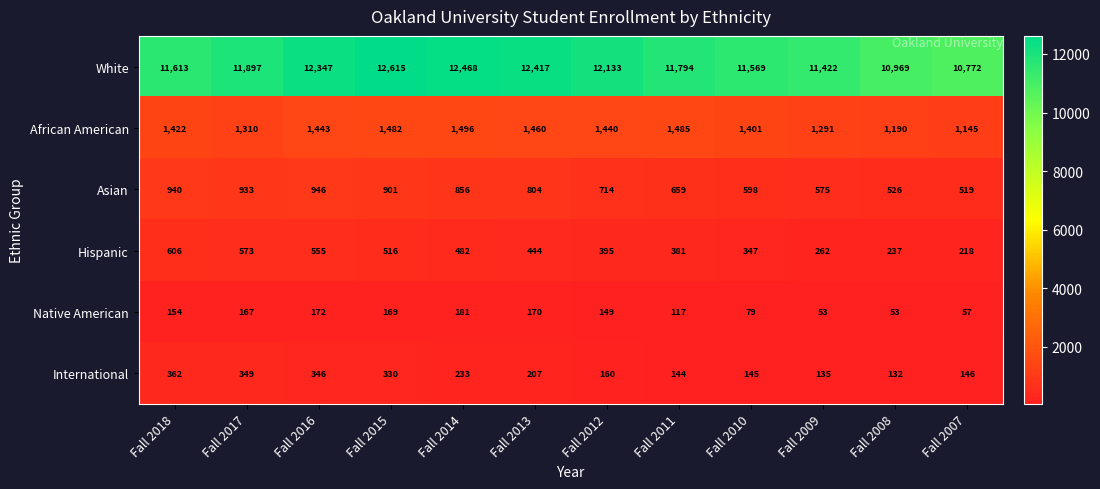

Count the number of categories in the chart.

12